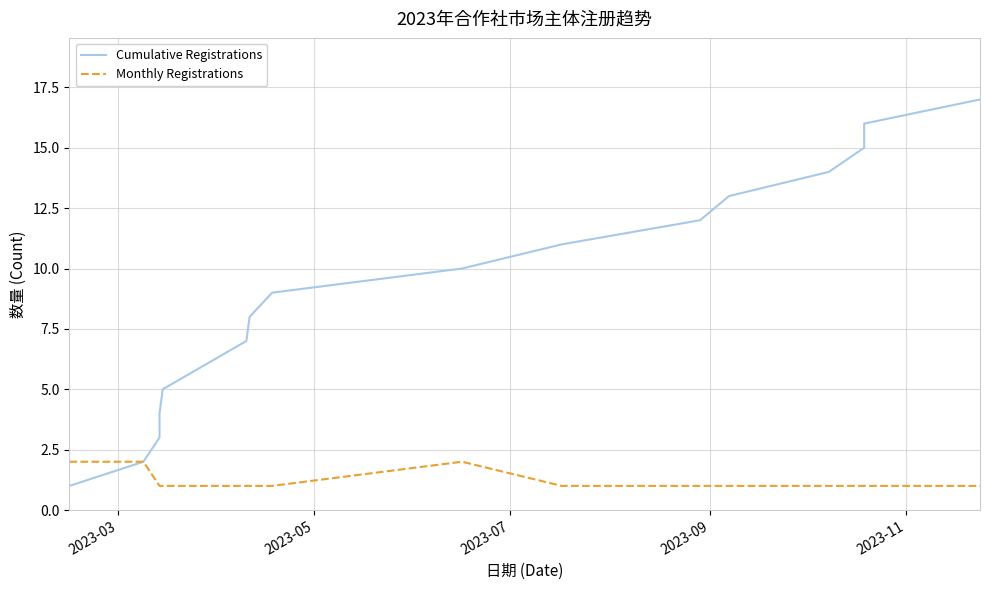

True or false: Cumulative Registrations has more than 0 interior local peaks.

False